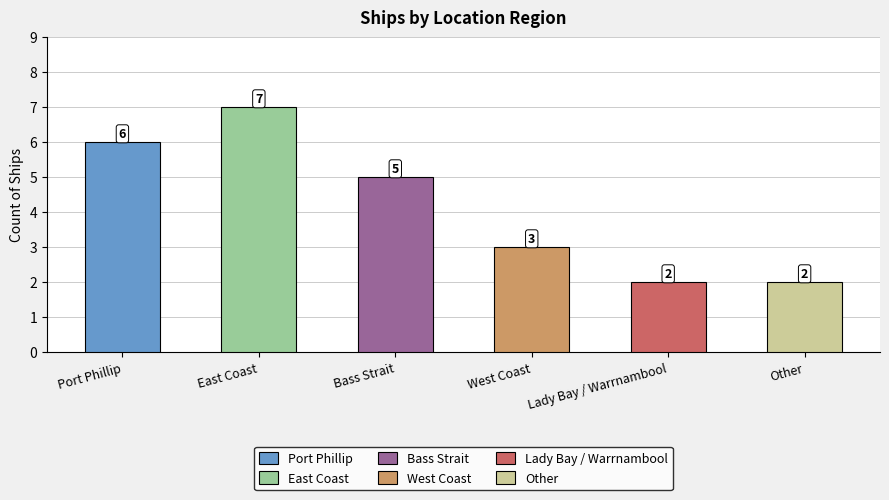

What is the greatest value displayed?

7